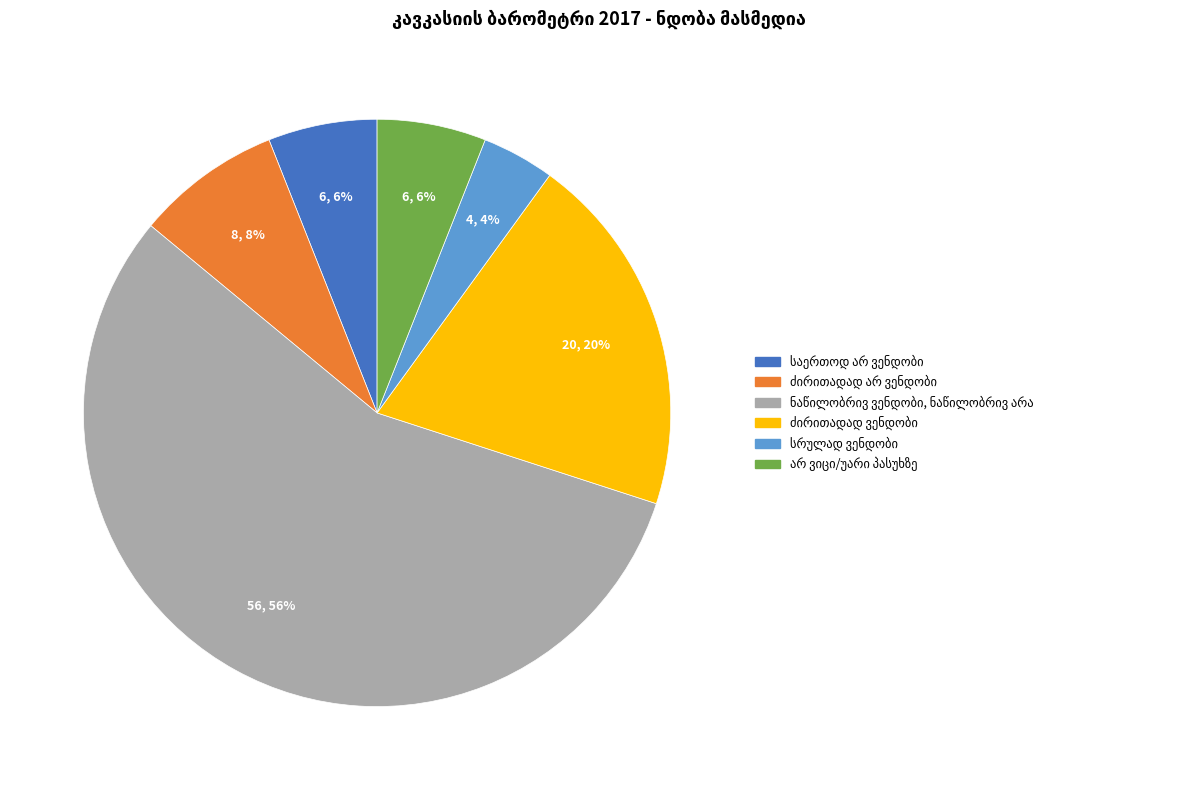

To the nearest percent, what is the average slice percentage?

17%